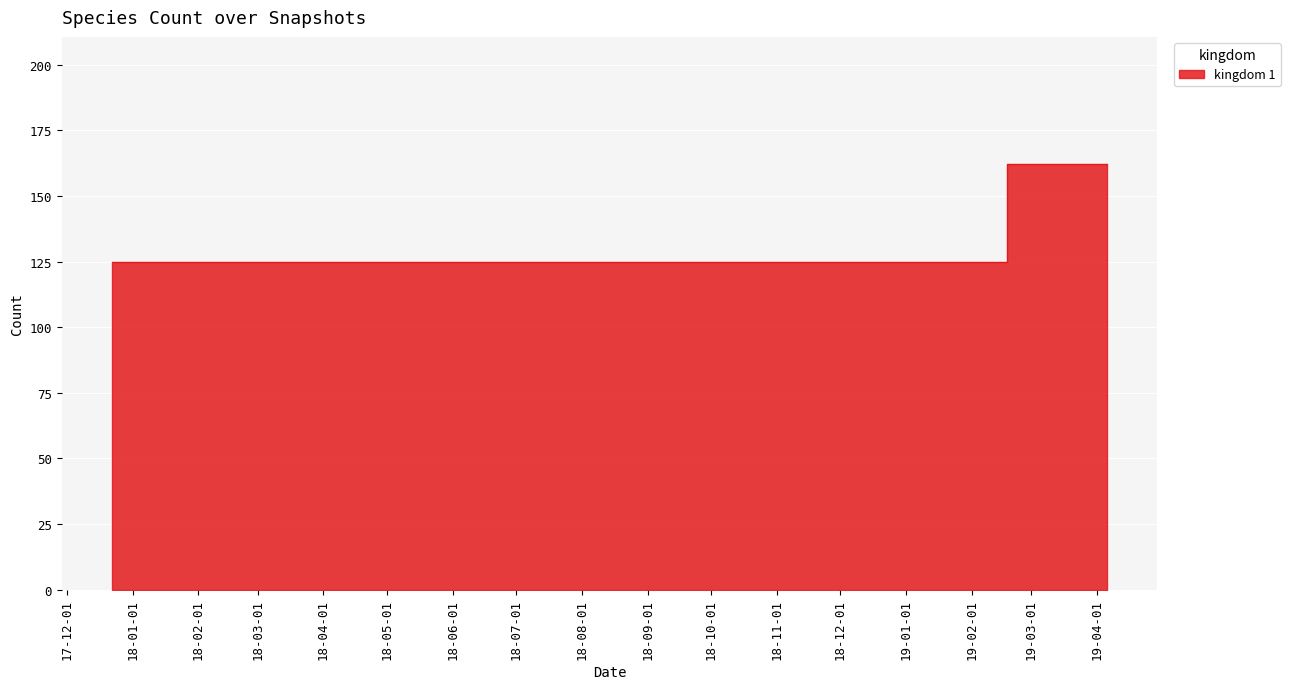

At which label is the value closest to 143?

2019-01-01